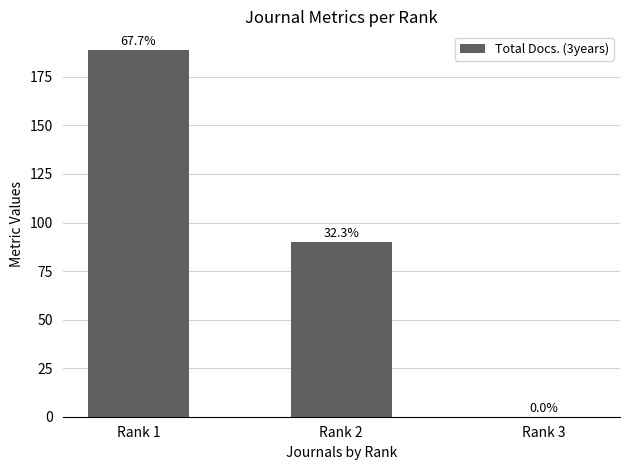

Are the bars horizontal?

No